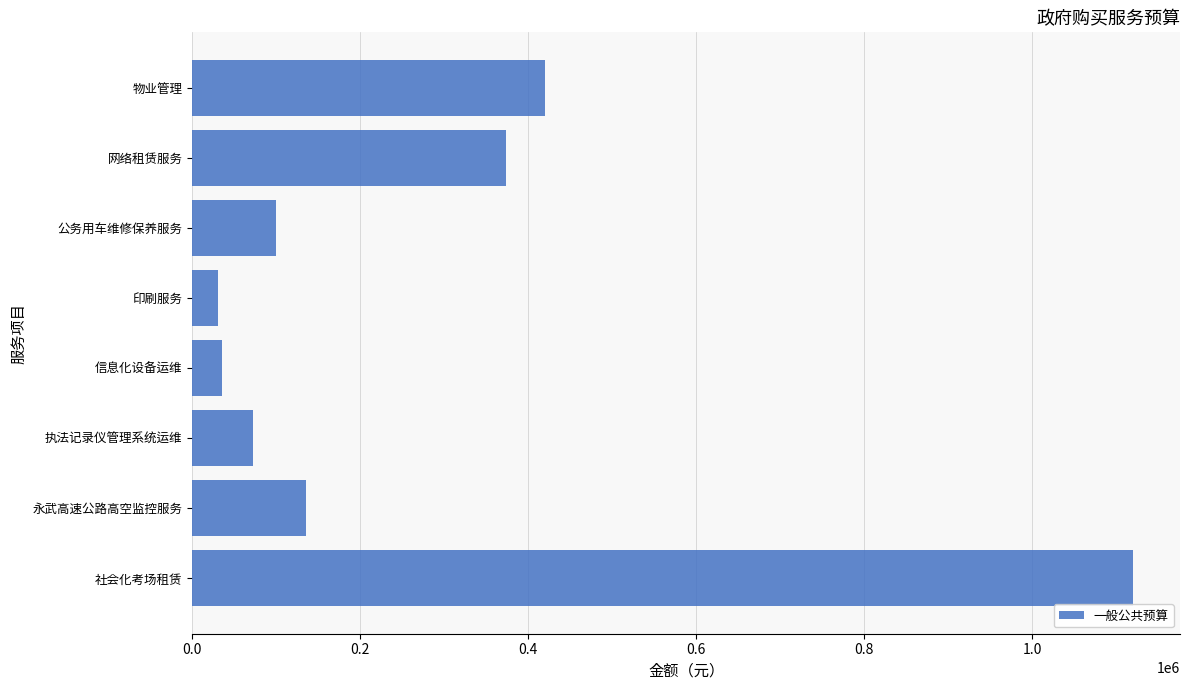

What is the maximum value shown in the chart?

1119998.3